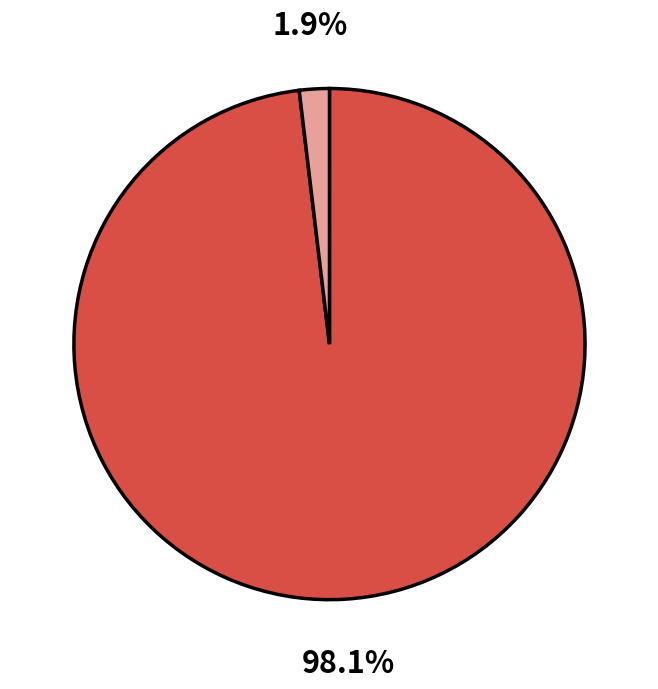

Is there any slice that represents more than half of the pie?

Yes